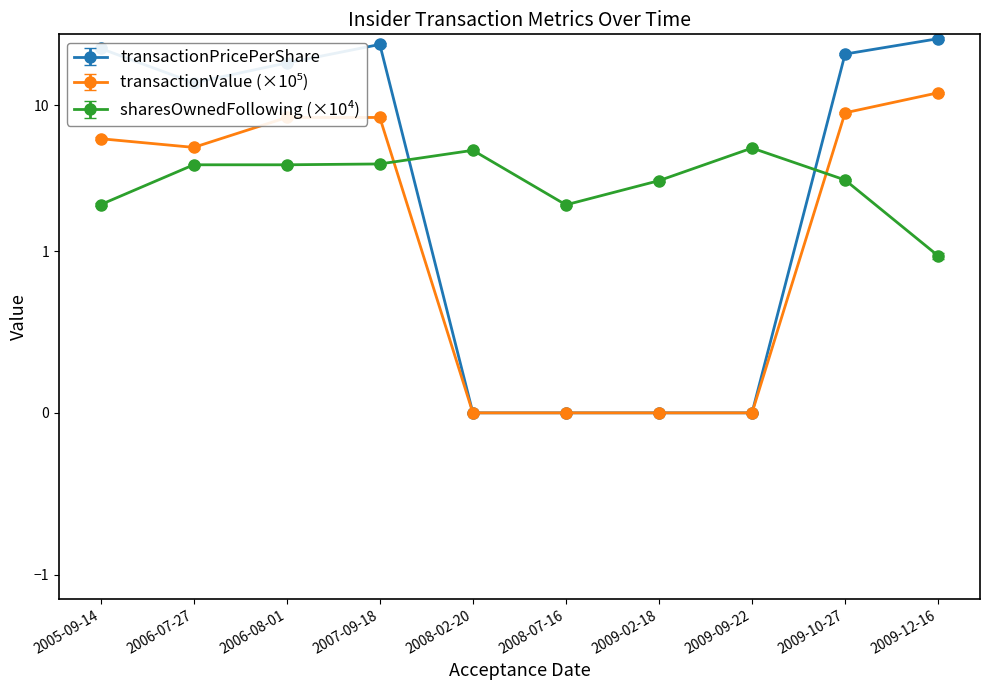

Is it true that transactionPricePerShare equals 28.2 at 2009-12-16?

True